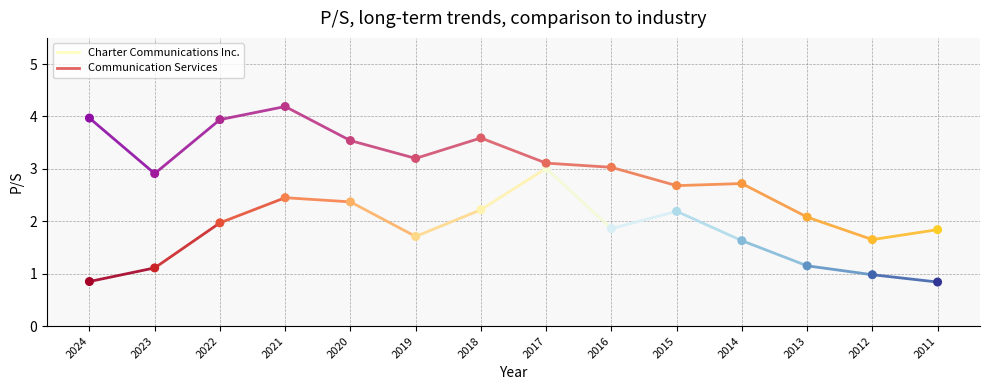

Is the value of Charter Communications Inc. at 2023 greater than the value of Communication Services at 2023?

No